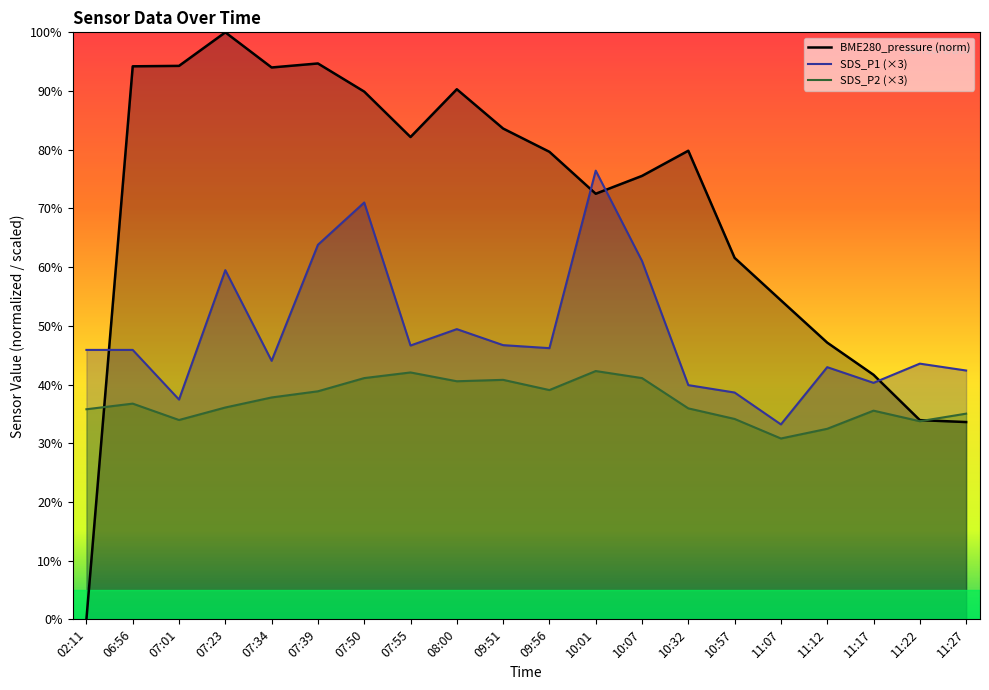

True or false: SDS_P1 (×3) and BME280_pressure (norm) intersect in this chart.

True